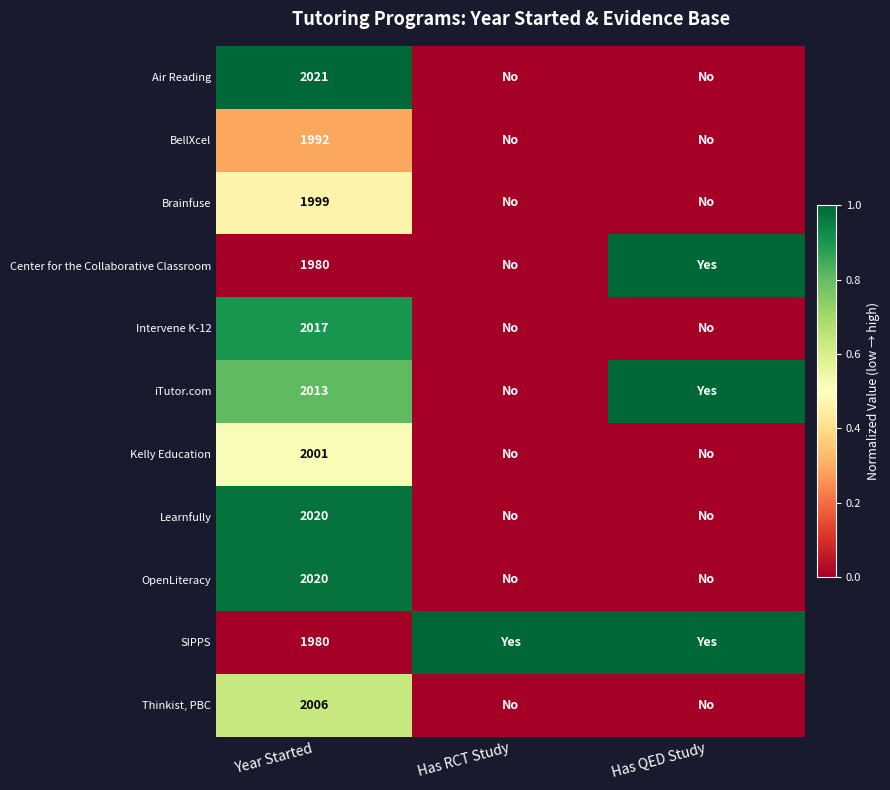

What is the difference between the highest and lowest values at Year Started?

41